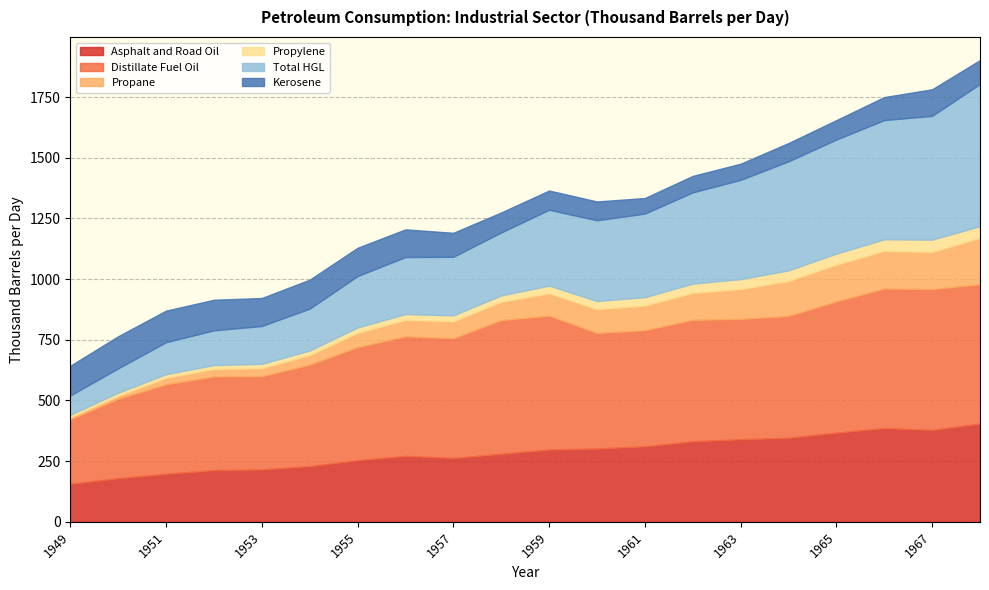

What is the total value across all series at 1955?

1129.2